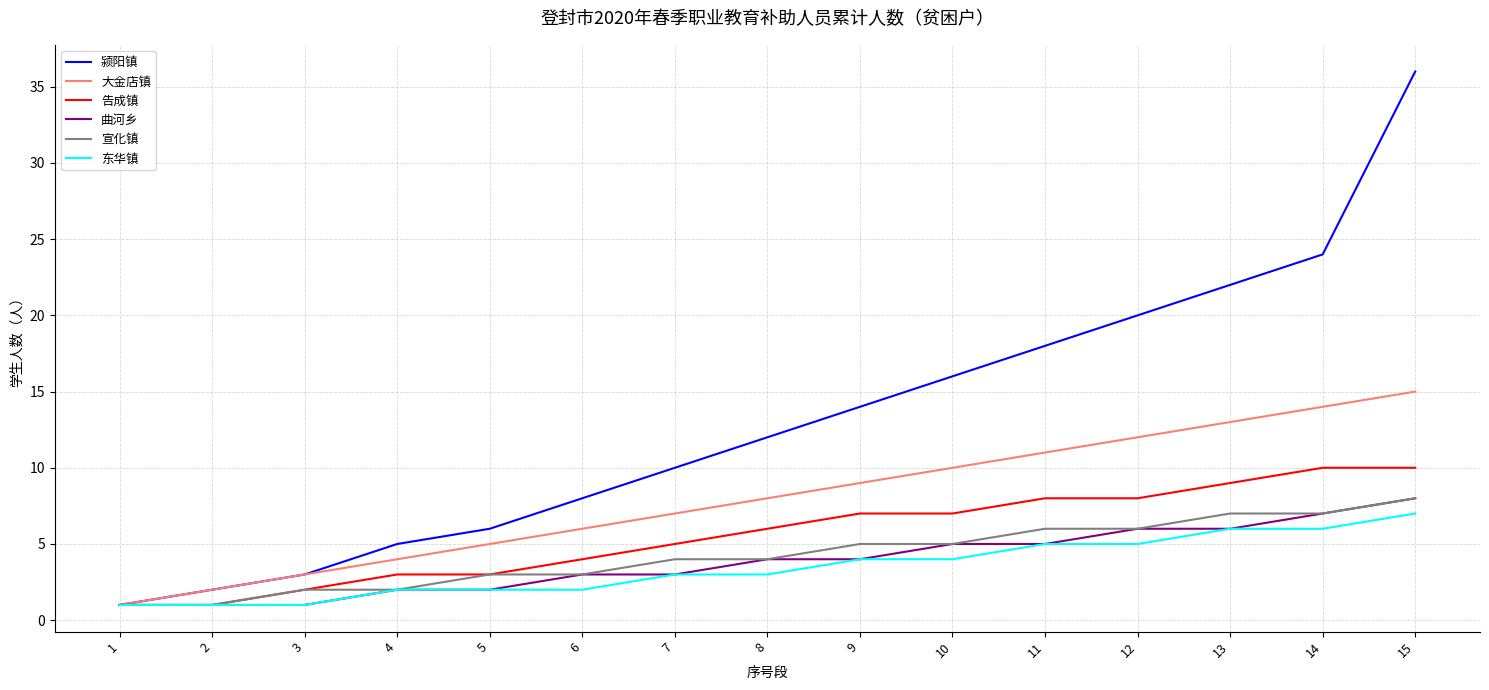

What is the sum of all 曲河乡 values?

58